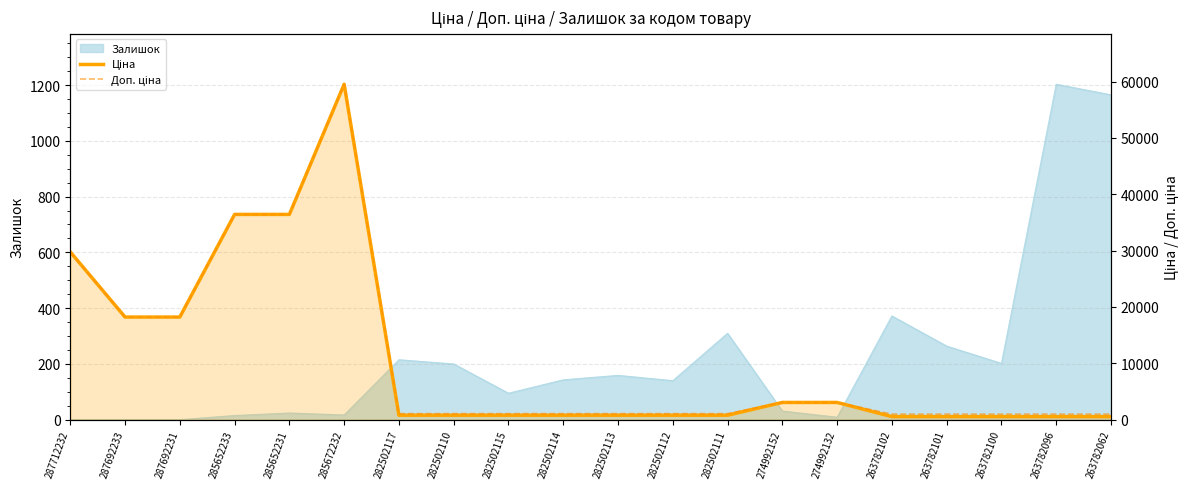

What is the maximum value for Доп. ціна?

59523.0